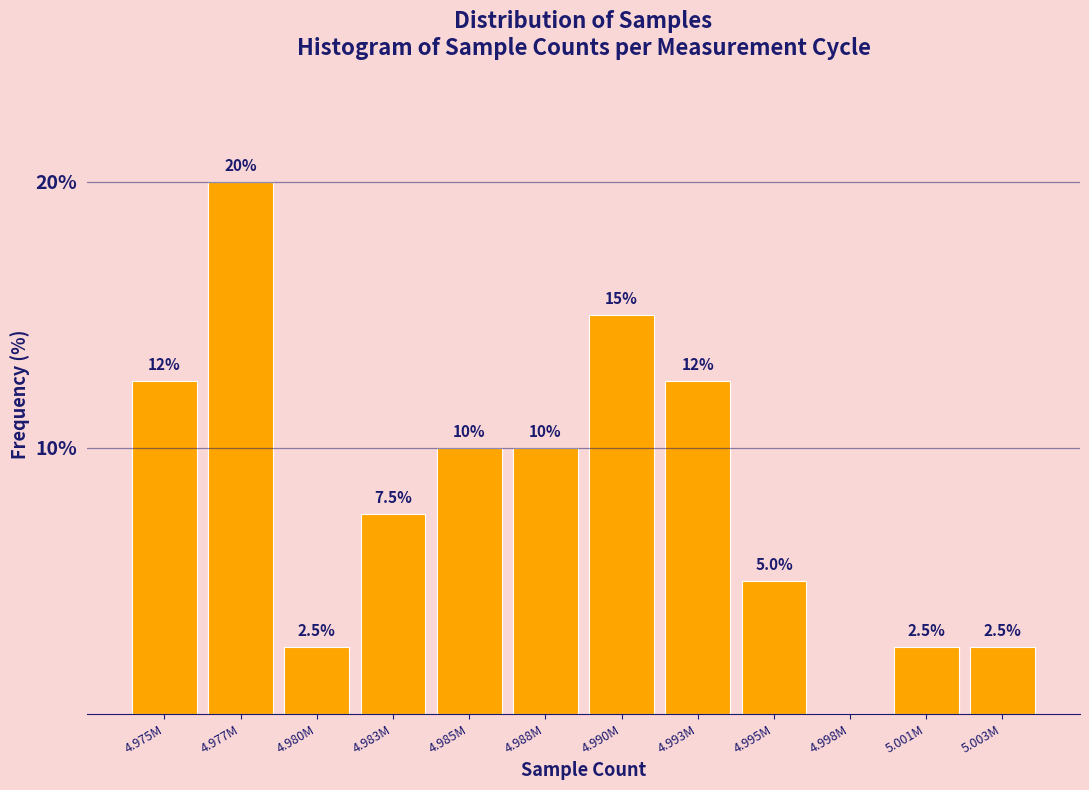

Reading left to right, list all the values displayed in this chart.

4.975M=12.5	4.977M=20.0	4.980M=2.5	4.983M=7.5	4.985M=10.0	4.988M=10.0	4.990M=15.0	4.993M=12.5	4.995M=5.0	4.998M=0.0	5.001M=2.5	5.003M=2.5